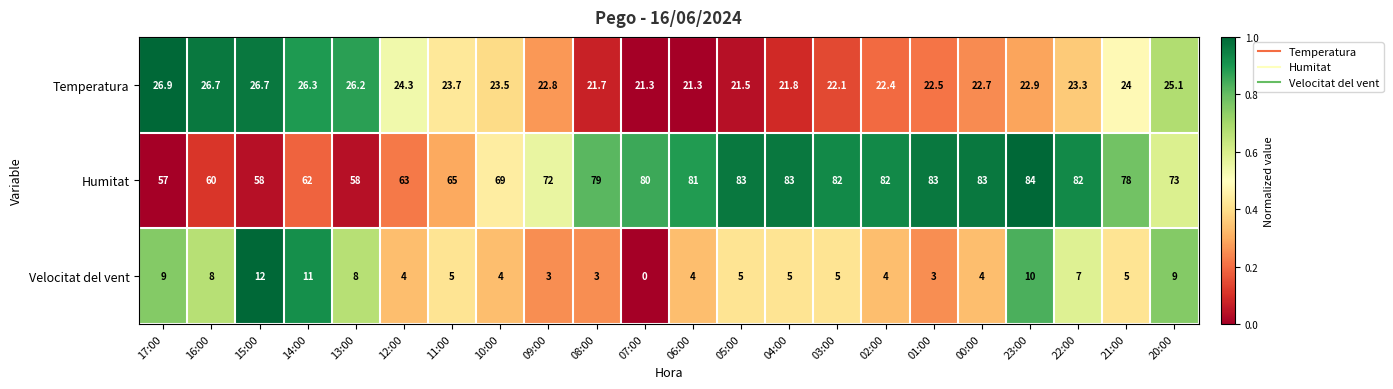

Rank the series by their average value, from highest to lowest.

Humitat, Temperatura, Velocitat del vent